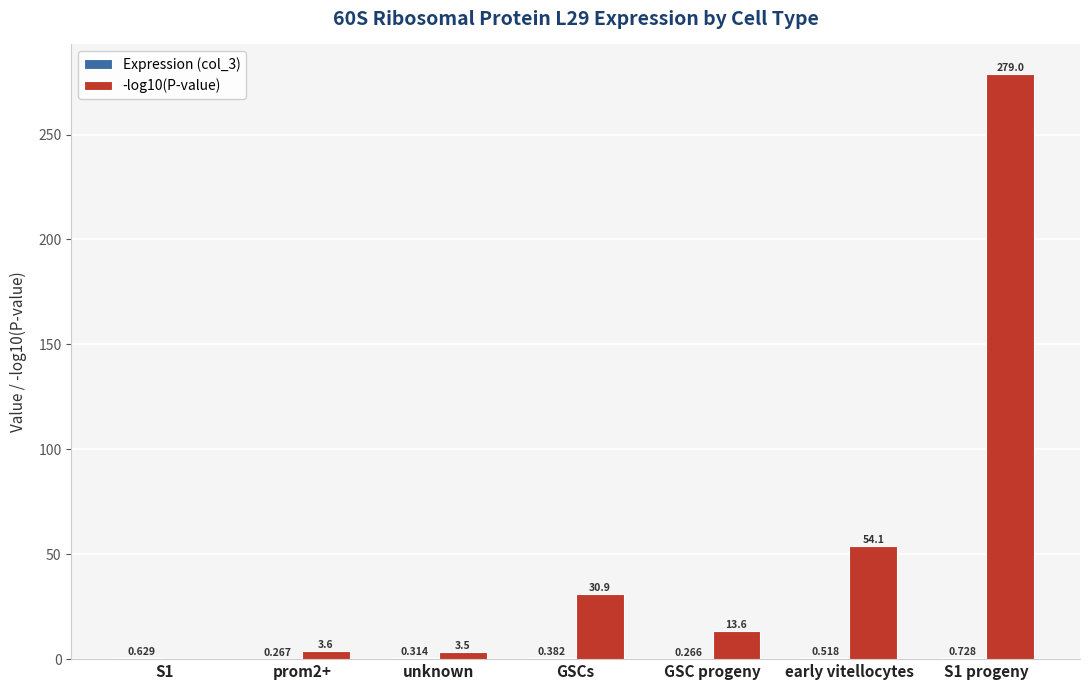

How many series are shown in this chart?

2